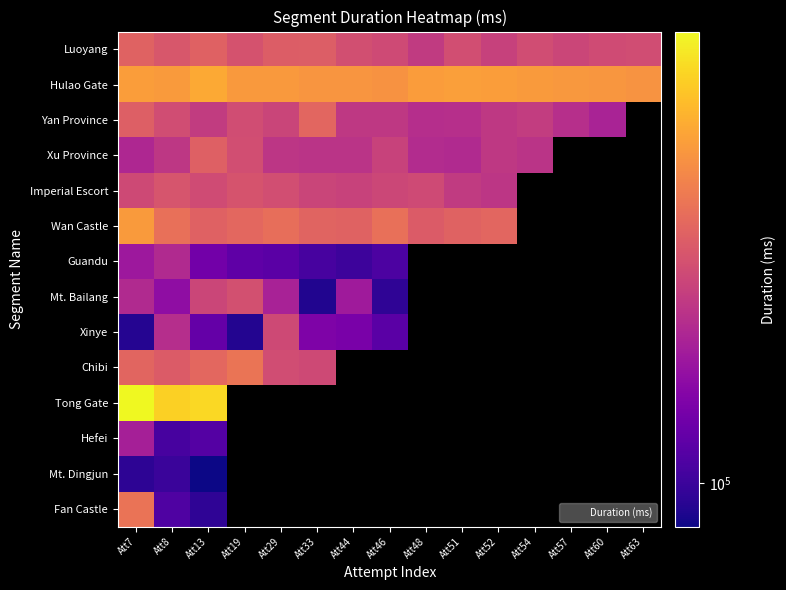

Rank the series at Att19 from lowest to highest value.

Xinye, Guandu, Yan Province, Xu Province, Mt. Bailang, Luoyang, Imperial Escort, Wan Castle, Chibi, Hulao Gate, Tong Gate, Hefei, Mt. Dingjun, Fan Castle